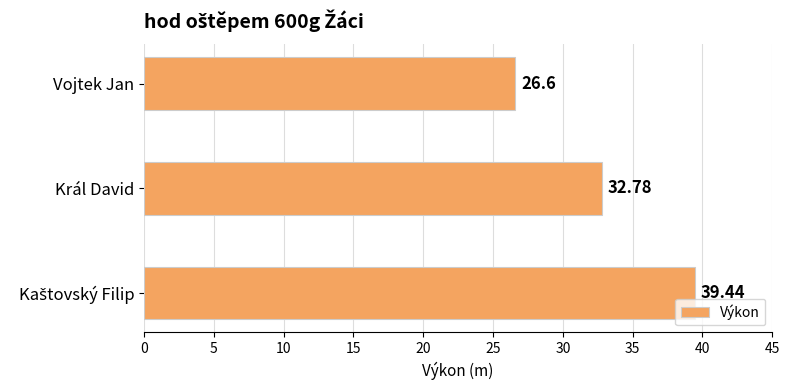

What is the change in value from Král David to Vojtek Jan?

-6.2